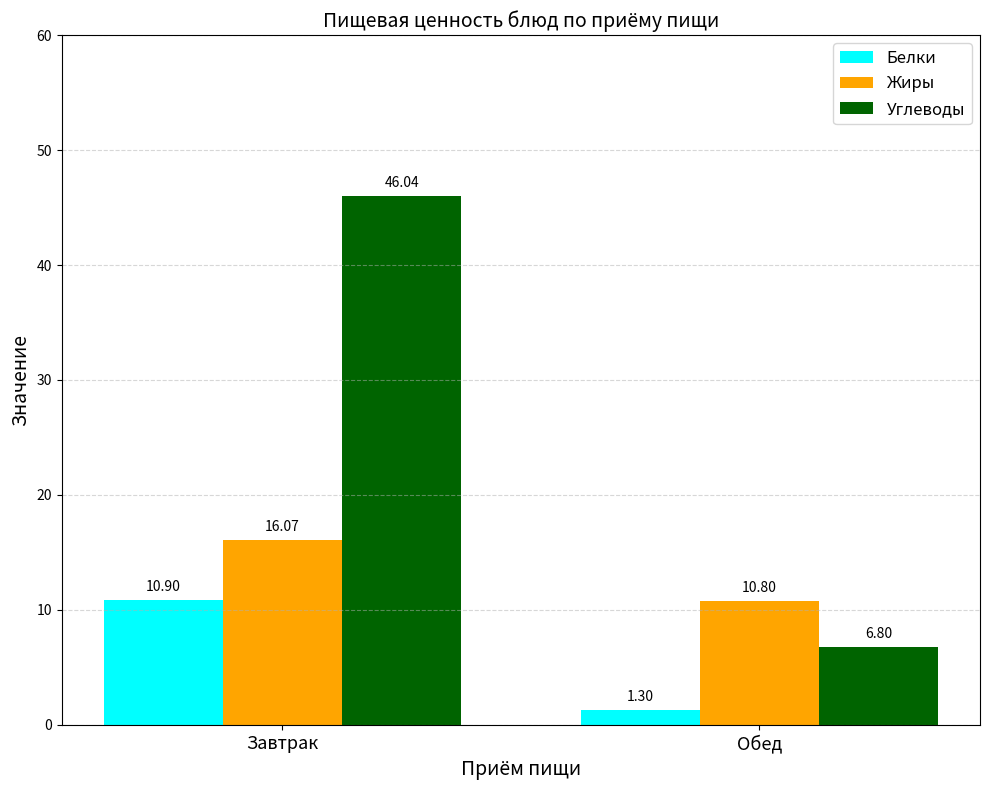

What is the value of the Углеводы bar at the 1st from the left?

46.0